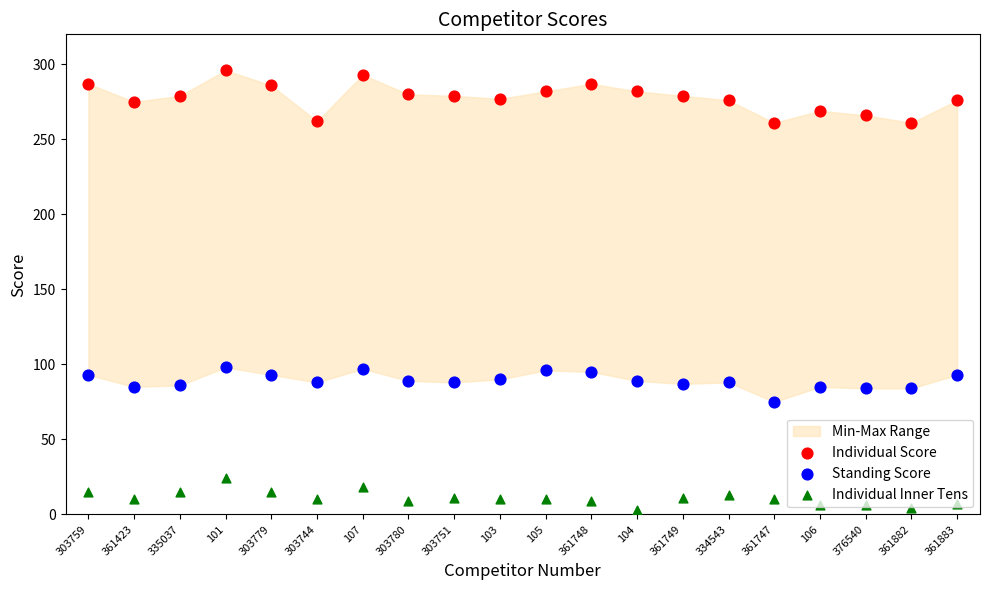

What is the total value across all series at 376540?

356